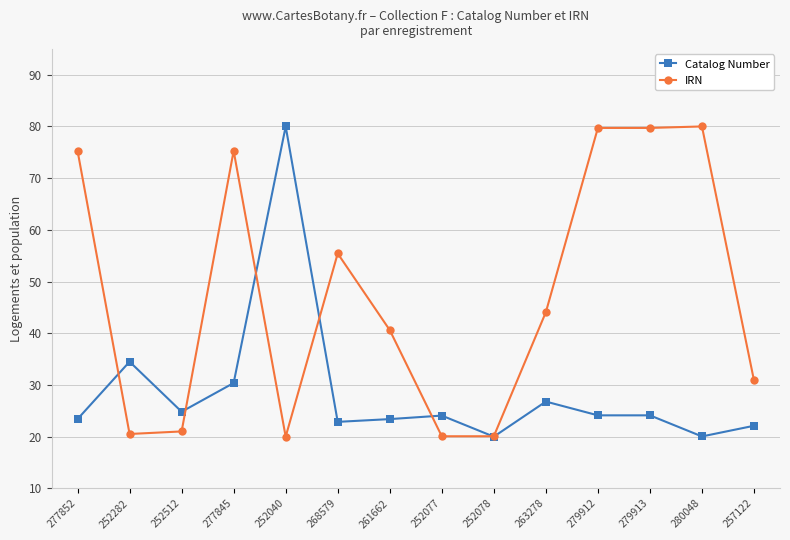

Is this an area chart (filled region under the line)?

No